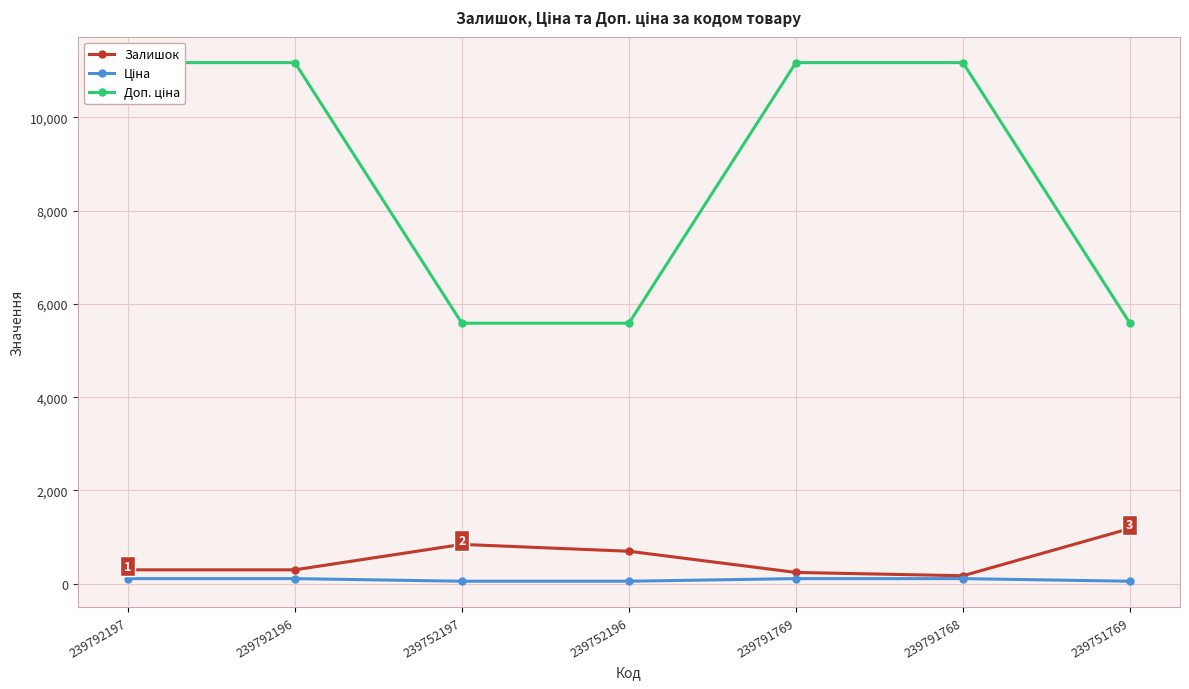

Is it true that Доп. ціна equals 11169.0 at 239792196?

True